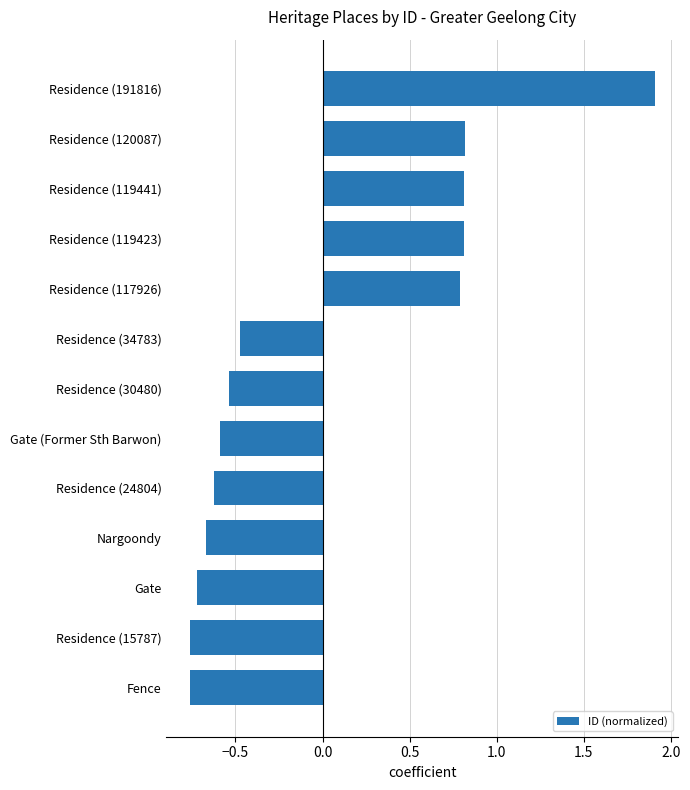

Which label corresponds to the largest value in the chart?

Residence (191816)